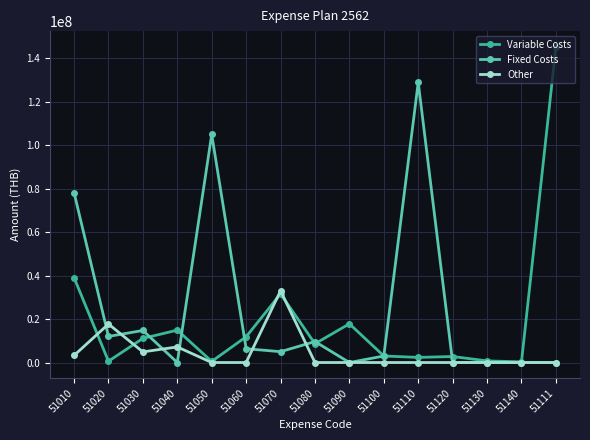

At which category does Fixed Costs reach its first local valley?

51020